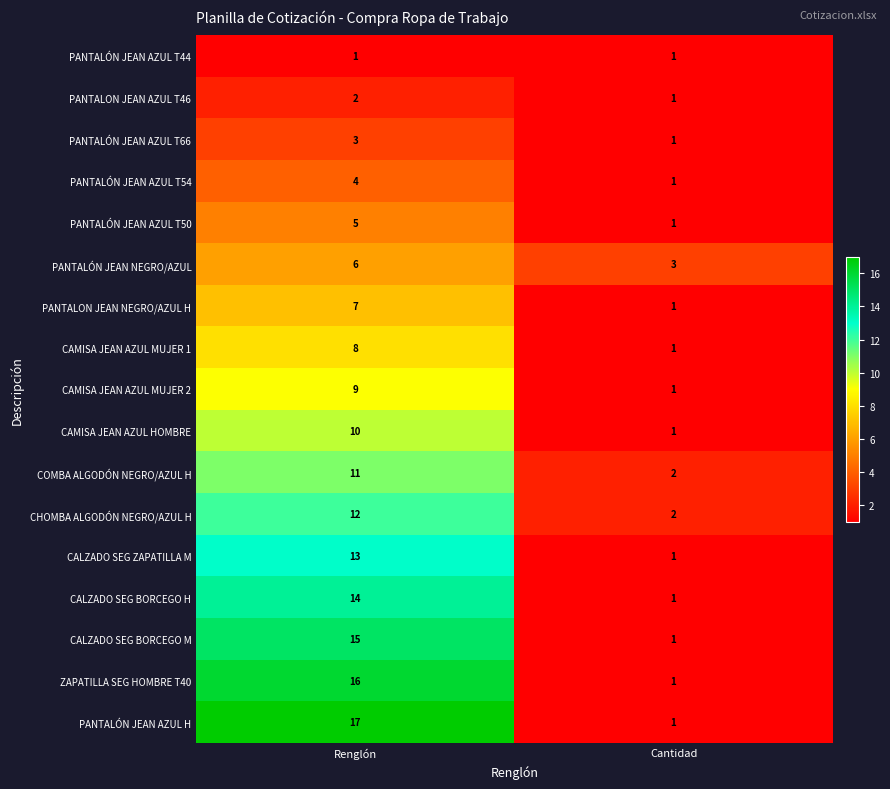

What is the spread (max minus min) of values at Renglón?

16